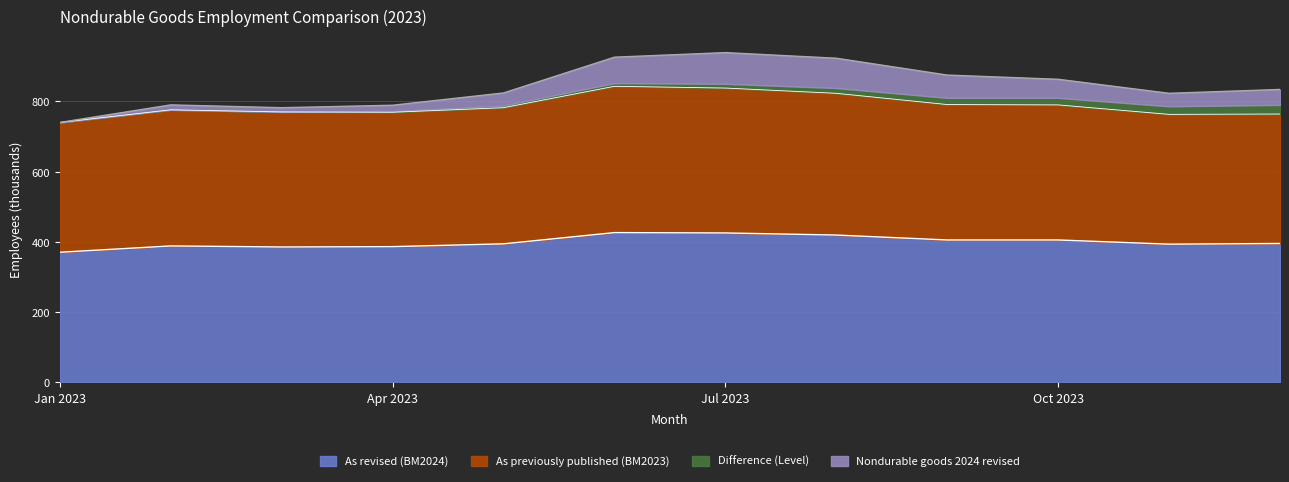

What is the average value of the Nondurable goods 2024 revised series?

842